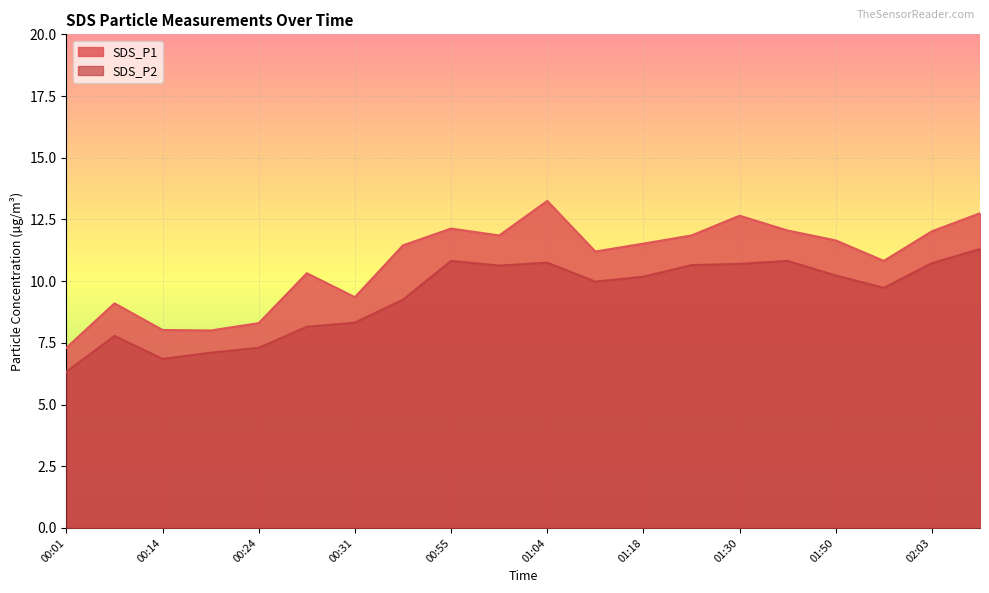

Which series has the largest range (max minus min)?

SDS_P1